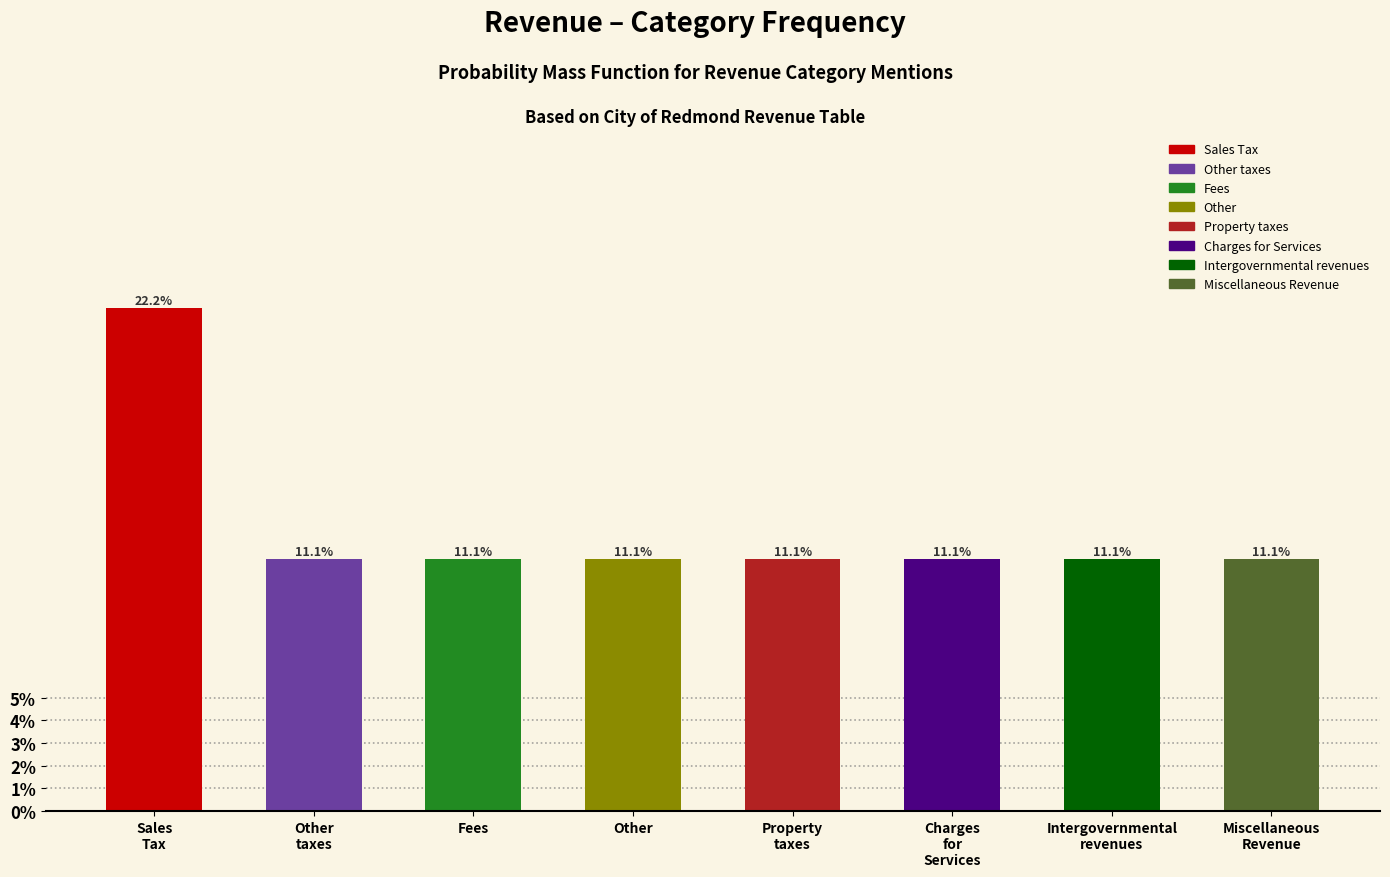

Reading left to right, what are all the values shown in this chart?

22.2	11.1	11.1	11.1	11.1	11.1	11.1	11.1